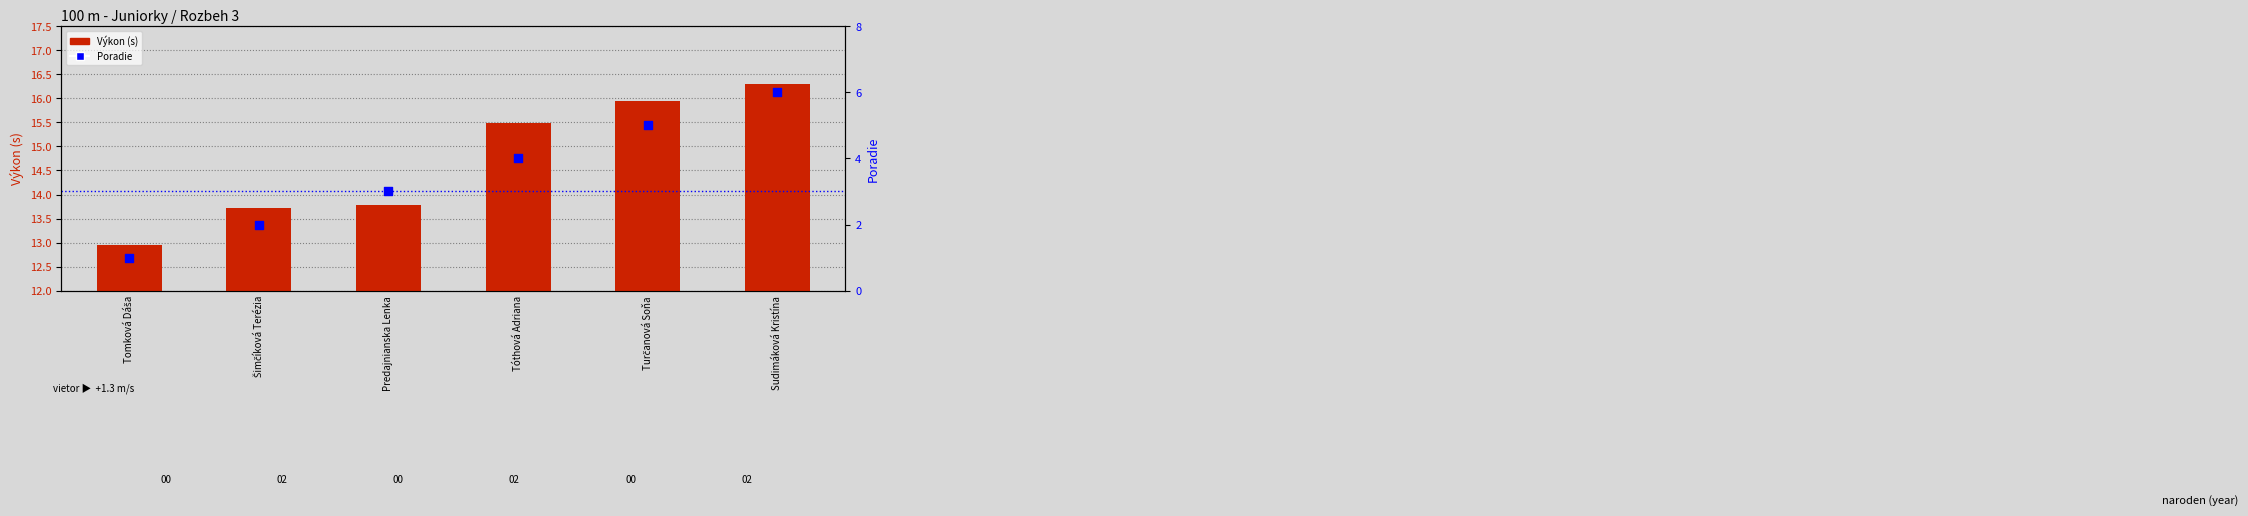

What are all the series names shown in the legend?

Výkon (s), Poradie